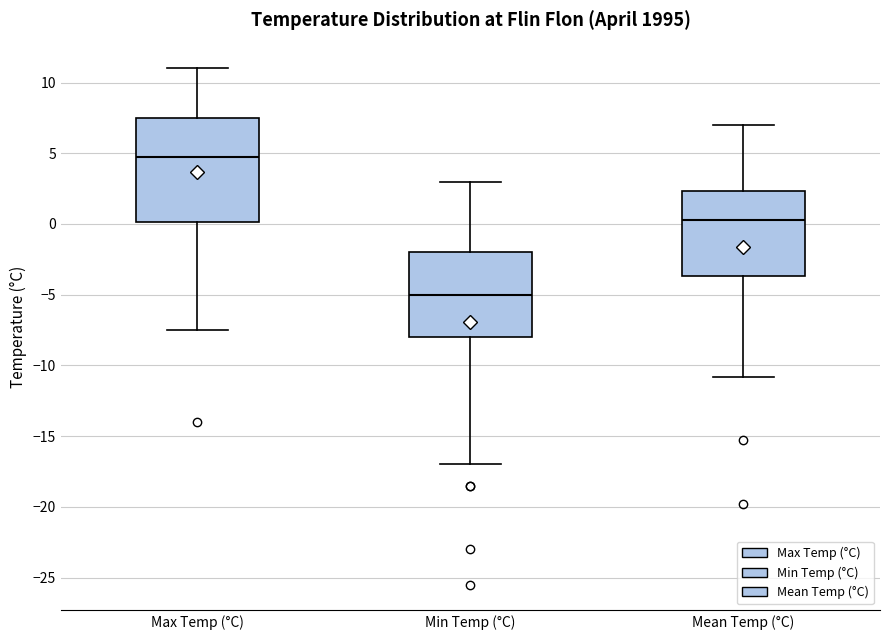

Where does the upper whisker of the box for Mean Temp (°C) end on the y-axis? The values are not printed on the chart, so give them approximately, as read against the axis.

7.0